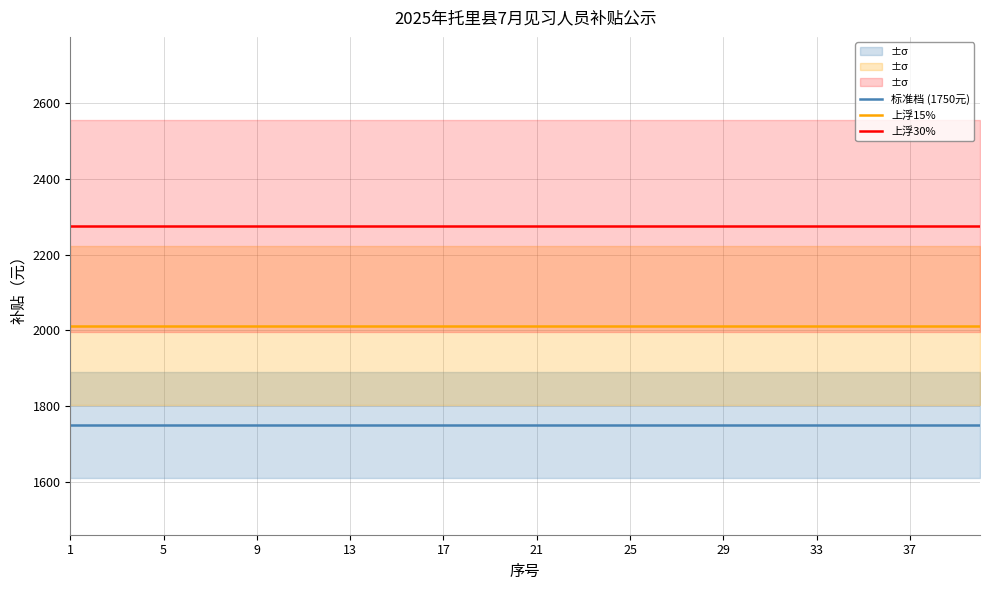

Reading right to left, extract all data points from this chart.

标准档 (1750元): 1750.0	1750.0	1750.0	1750.0	1750.0	1750.0	1750.0	1750.0	1750.0	1750.0	1750.0	1750.0	1750.0	1750.0	1750.0	1750.0	1750.0	1750.0	1750.0	1750.0	1750.0	1750.0	1750.0	1750.0	1750.0	1750.0	1750.0	1750.0	1750.0	1750.0	1750.0	1750.0	1750.0	1750.0	1750.0	1750.0	1750.0	1750.0	1750.0	1750.0
上浮15%: 2012.5	2012.5	2012.5	2012.5	2012.5	2012.5	2012.5	2012.5	2012.5	2012.5	2012.5	2012.5	2012.5	2012.5	2012.5	2012.5	2012.5	2012.5	2012.5	2012.5	2012.5	2012.5	2012.5	2012.5	2012.5	2012.5	2012.5	2012.5	2012.5	2012.5	2012.5	2012.5	2012.5	2012.5	2012.5	2012.5	2012.5	2012.5	2012.5	2012.5
上浮30%: 2275.0	2275.0	2275.0	2275.0	2275.0	2275.0	2275.0	2275.0	2275.0	2275.0	2275.0	2275.0	2275.0	2275.0	2275.0	2275.0	2275.0	2275.0	2275.0	2275.0	2275.0	2275.0	2275.0	2275.0	2275.0	2275.0	2275.0	2275.0	2275.0	2275.0	2275.0	2275.0	2275.0	2275.0	2275.0	2275.0	2275.0	2275.0	2275.0	2275.0